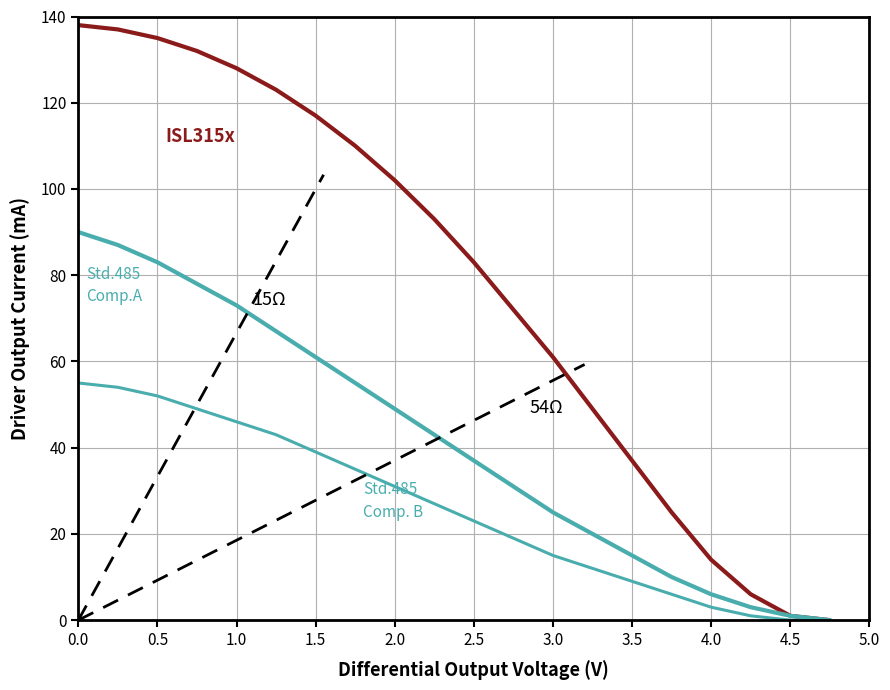

What is the average value of the ISL315x series?

78